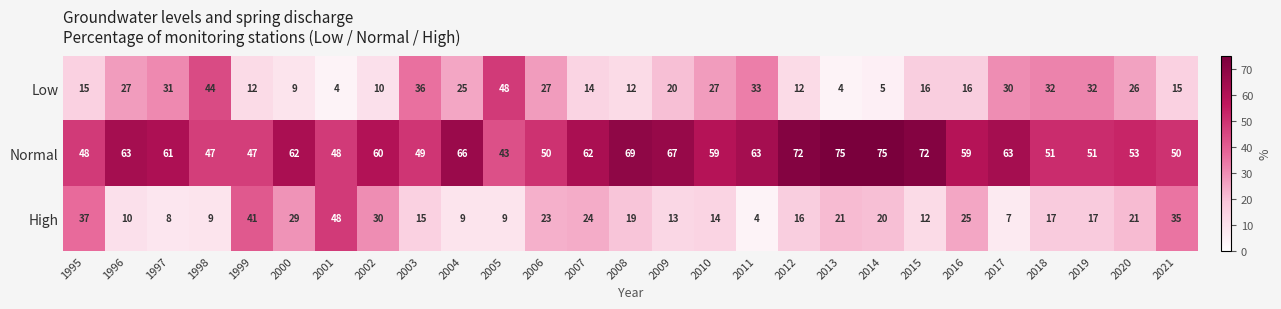

The Low series shows 20 at 2009. True or false?

True